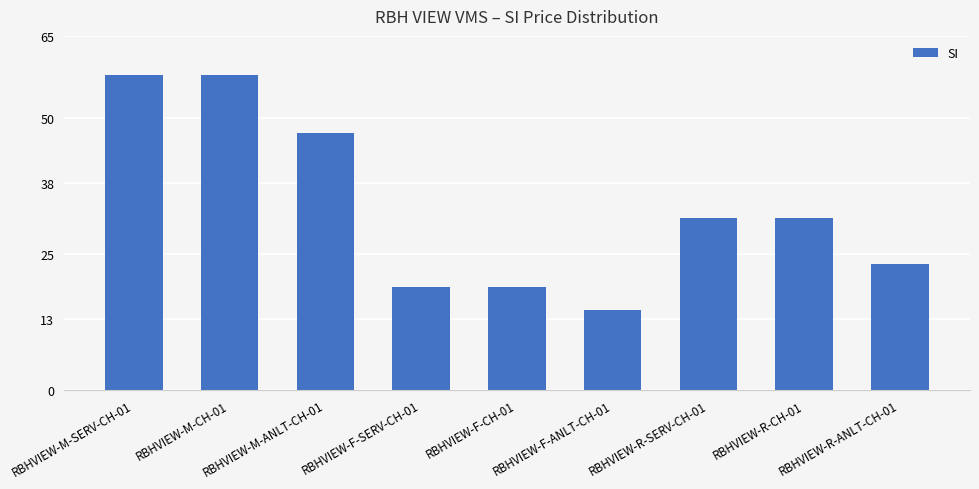

What is the label of the 3rd bar from the left?

RBHVIEW-M-ANLT-CH-01